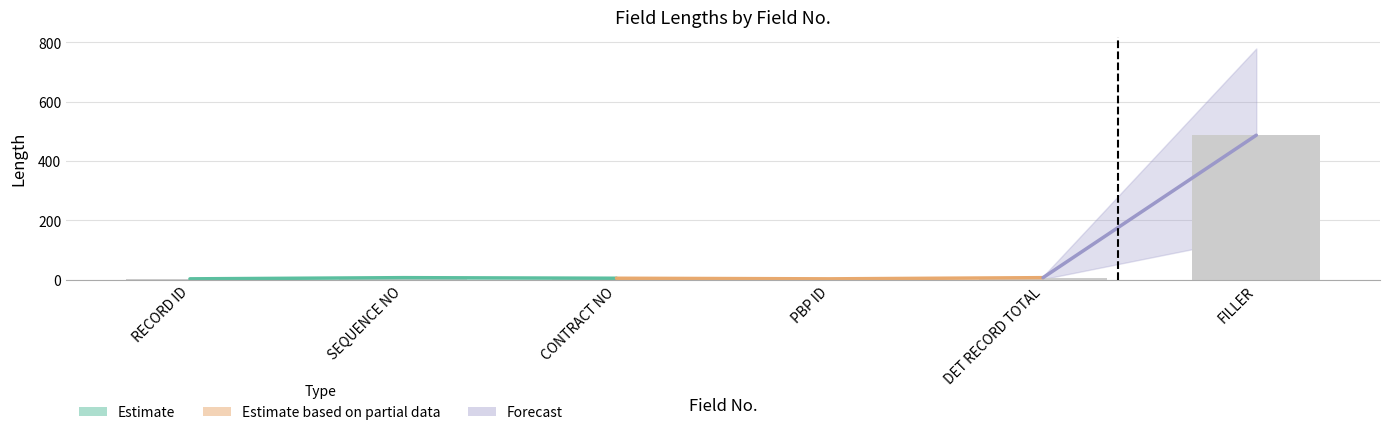

True or false: the data shows 2 at PBP ID.

False